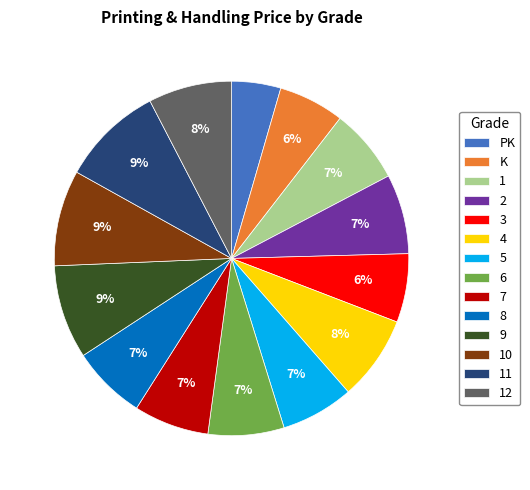

Approximately how many times larger is the value at K compared to 12?

0.8